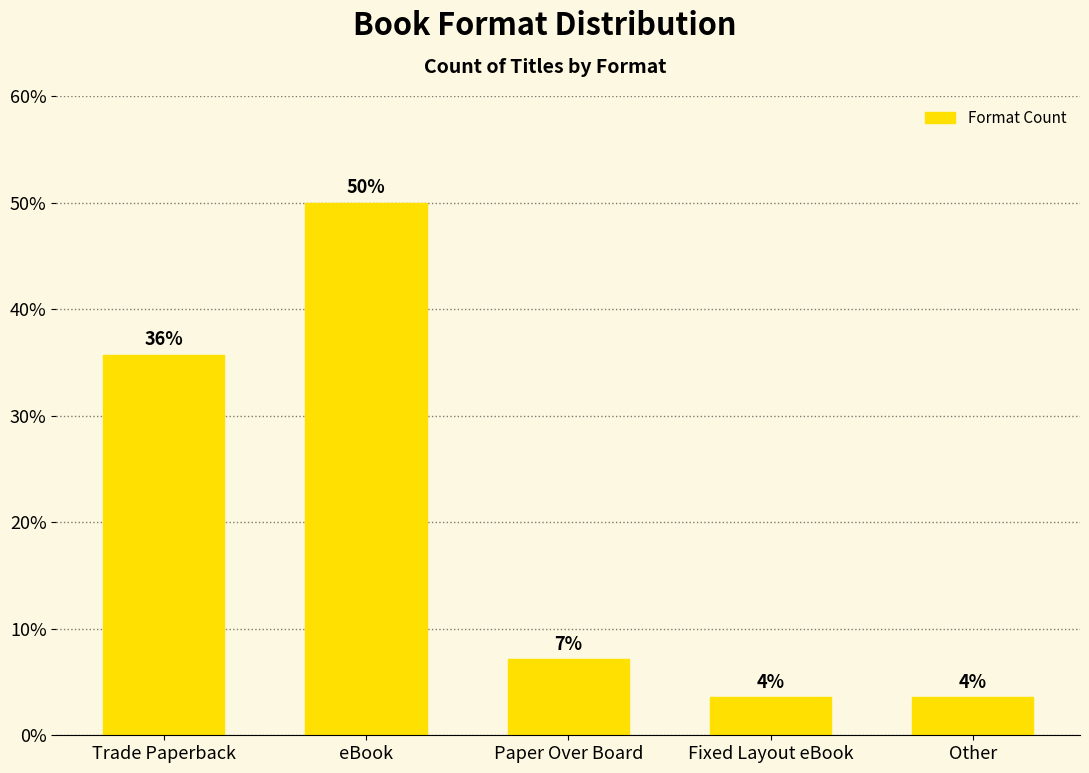

What is the label of the 1st bar from the left?

Trade Paperback